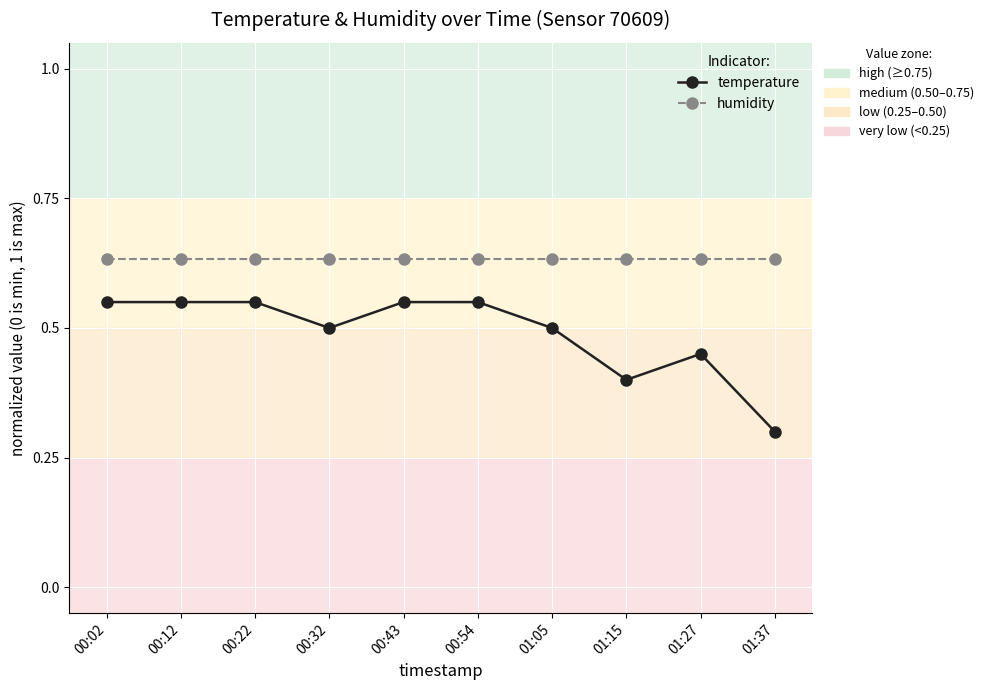

What is the total value across all series at 01:27?

1.1